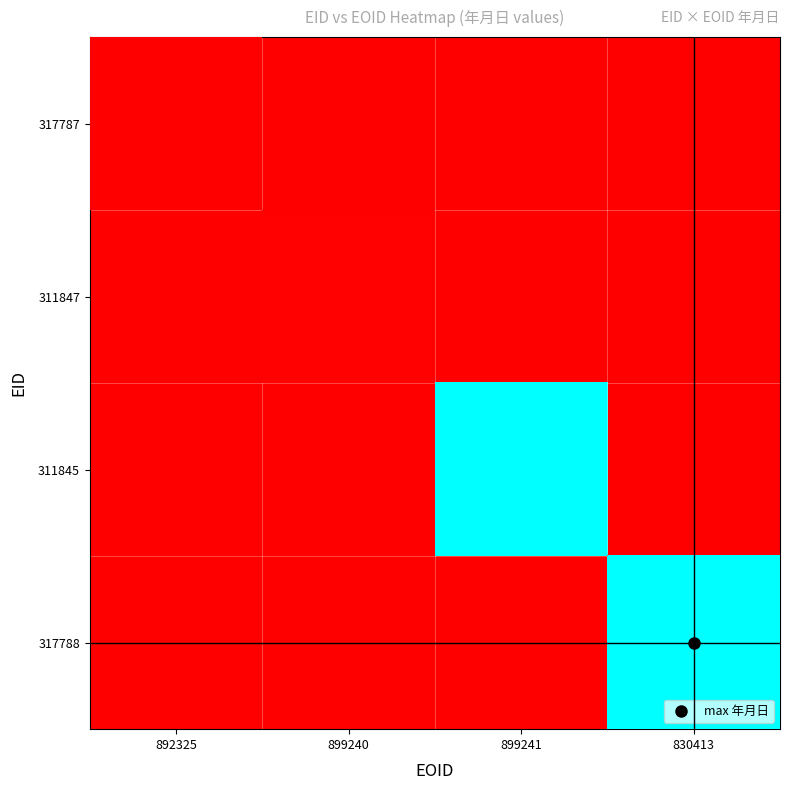

How many positive values does the 311845 series have?

1